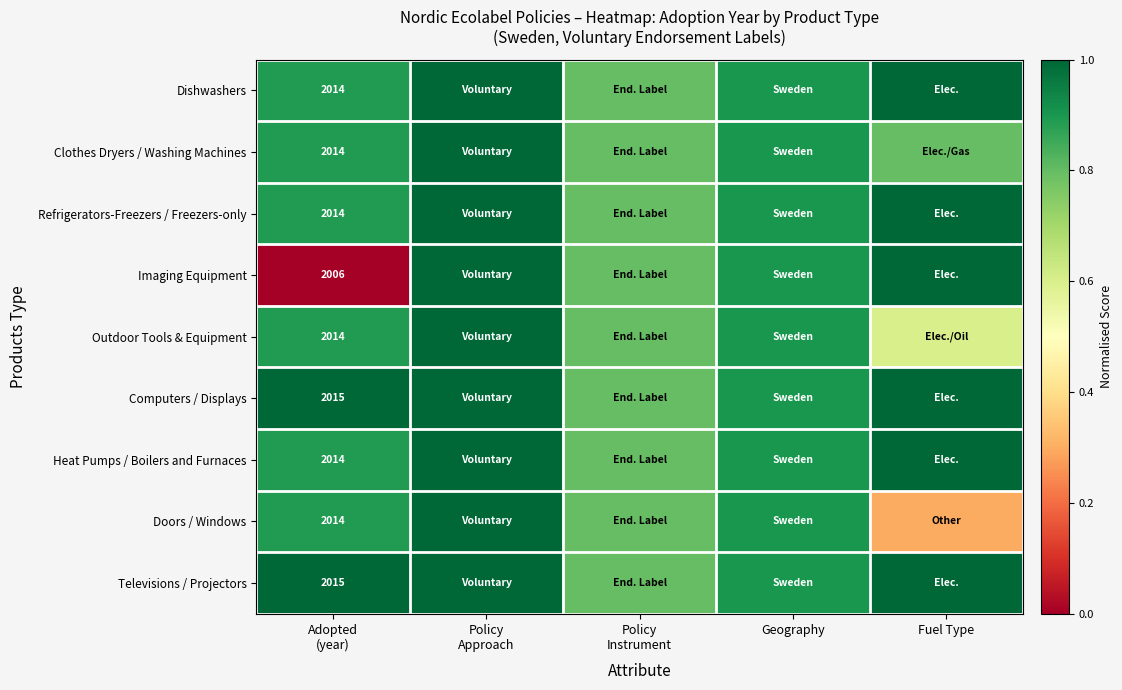

At how many categories does at least one series exceed 0?

5